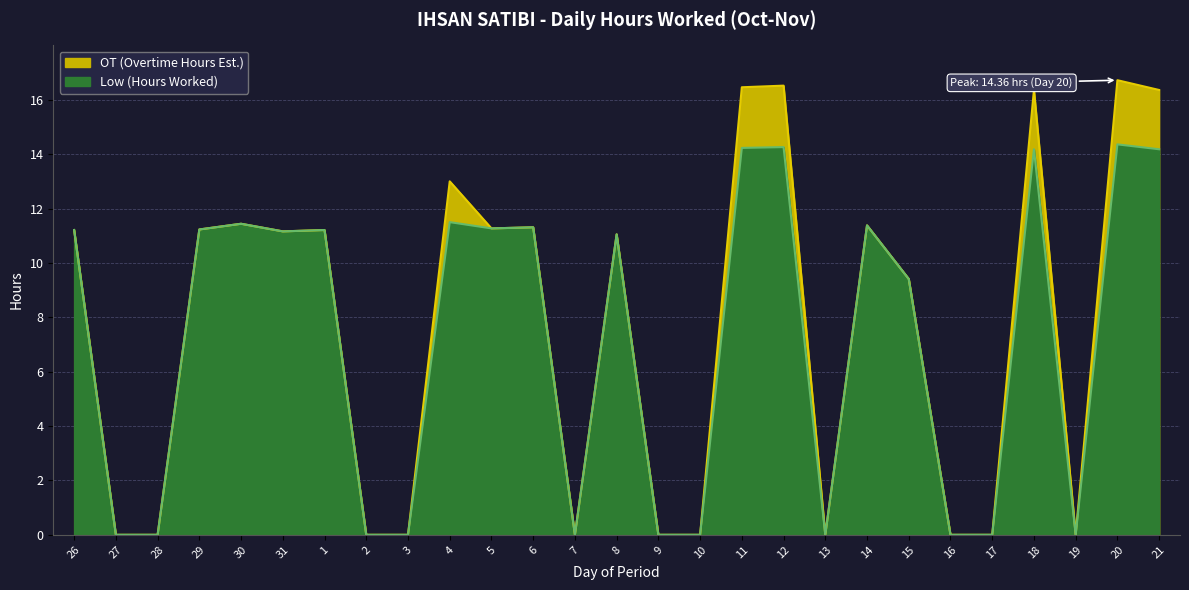

Where does the data first go above 11?

26